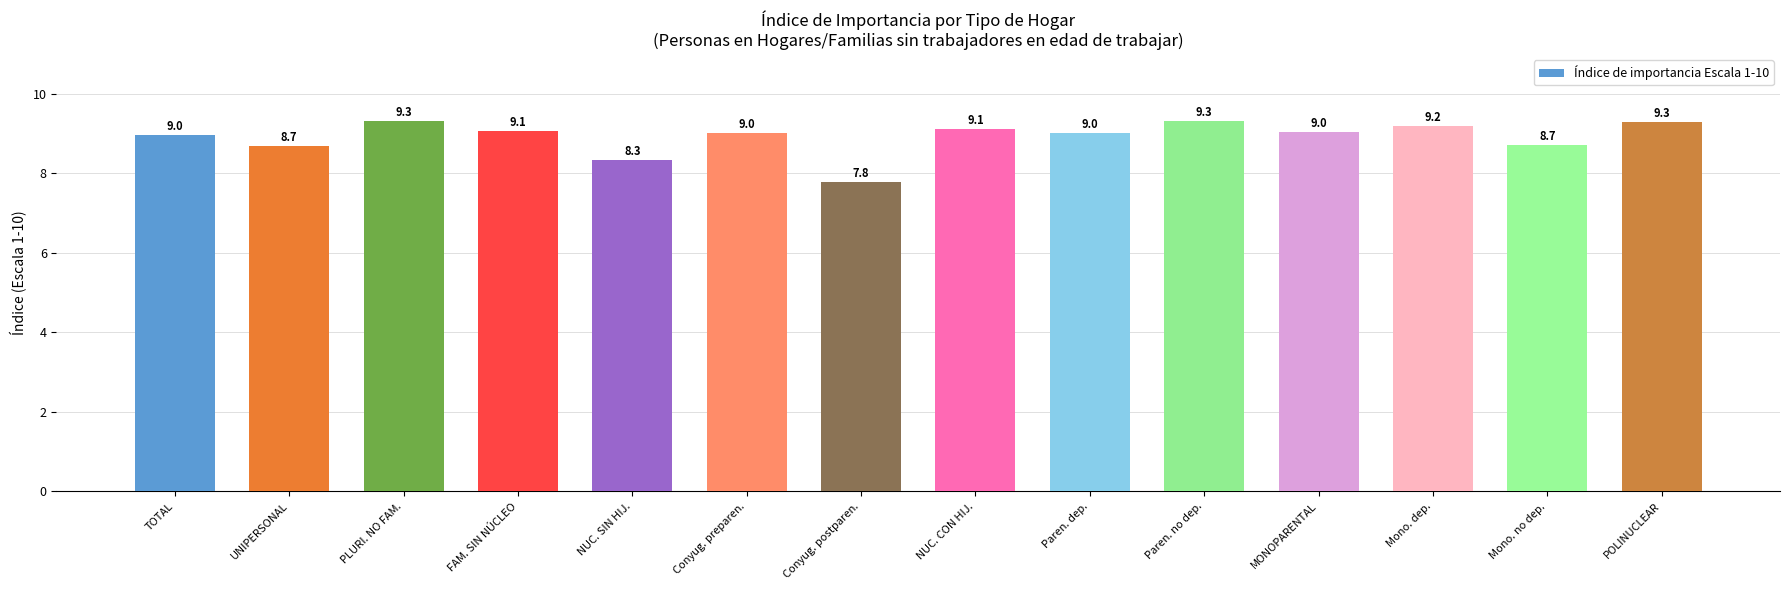

How many bars are there in total?

14